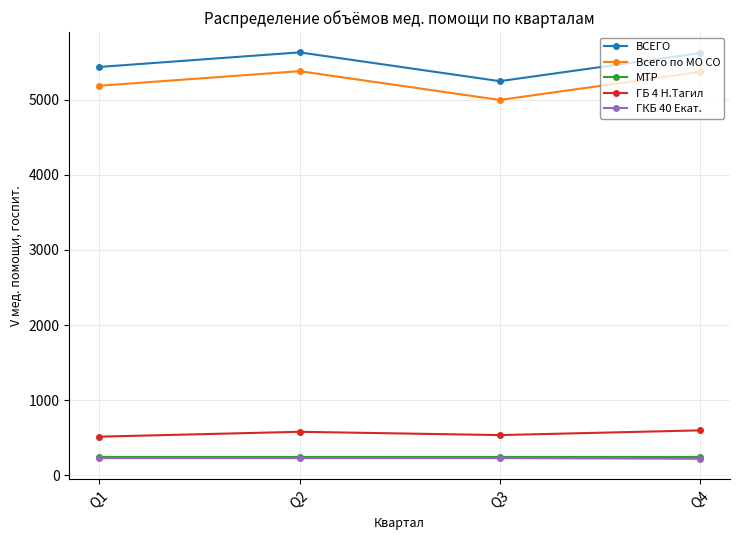

How many interior local peaks does the Всего по МО СО series have?

1